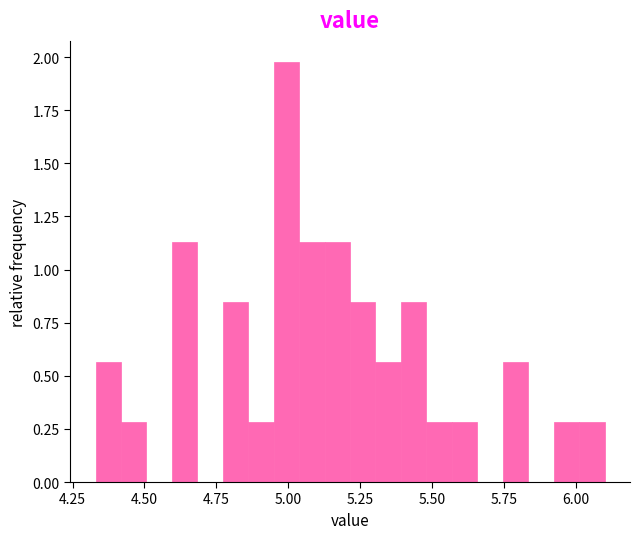

Read against the x-axis, roughly where is the centre of the tallest bar?

5.00